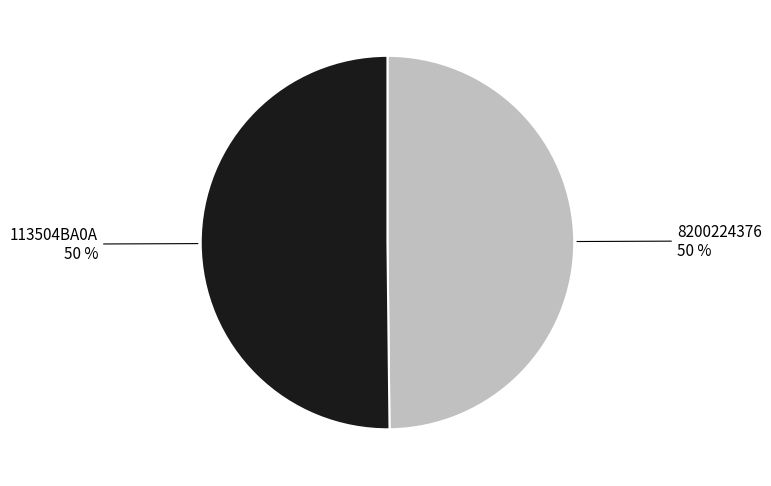

To the nearest percent, what portion does 113504BA0A represent?

50%